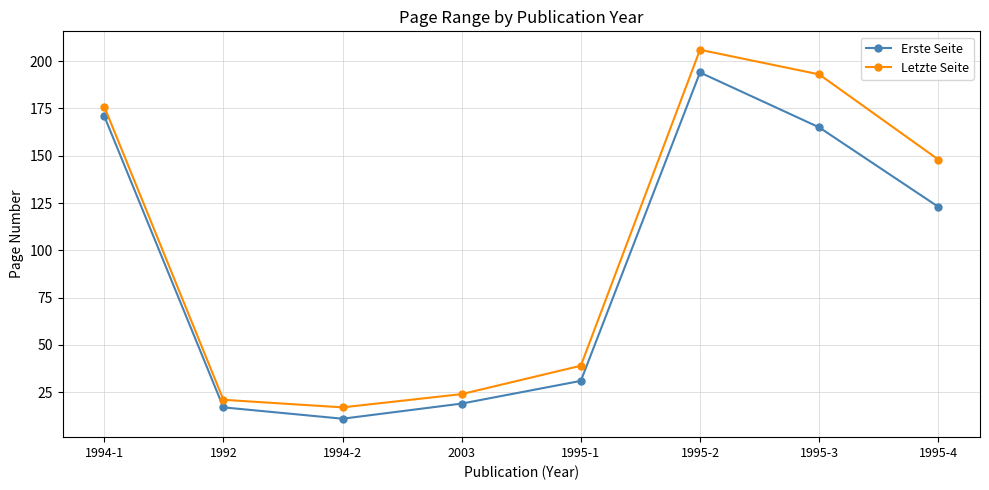

What is the difference between the highest and lowest values at 1995-3?

28